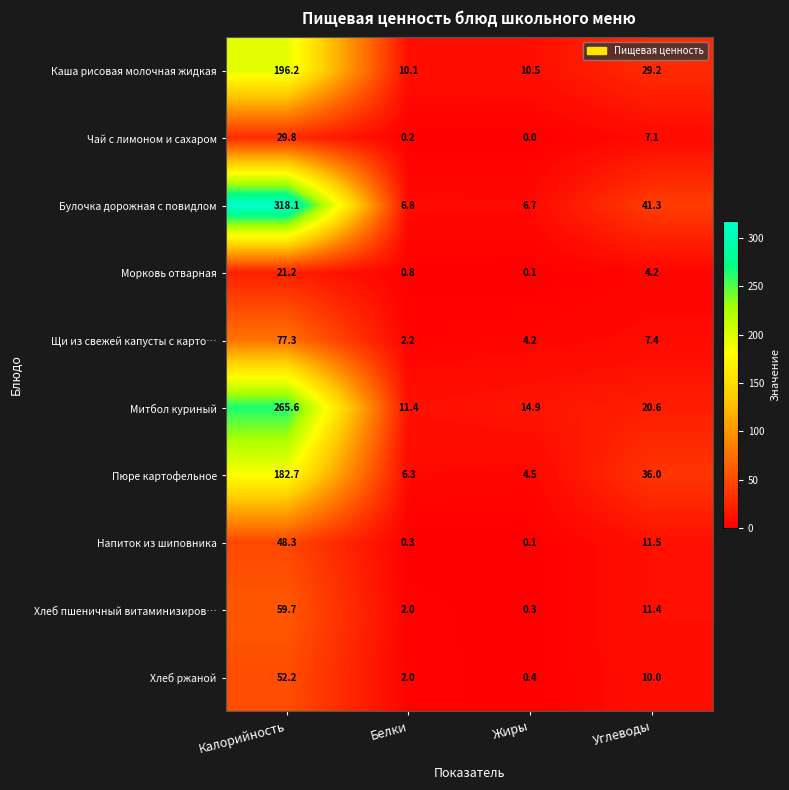

Is it true that Щи из свежей капусты с карто… equals 2.2 at Белки?

True